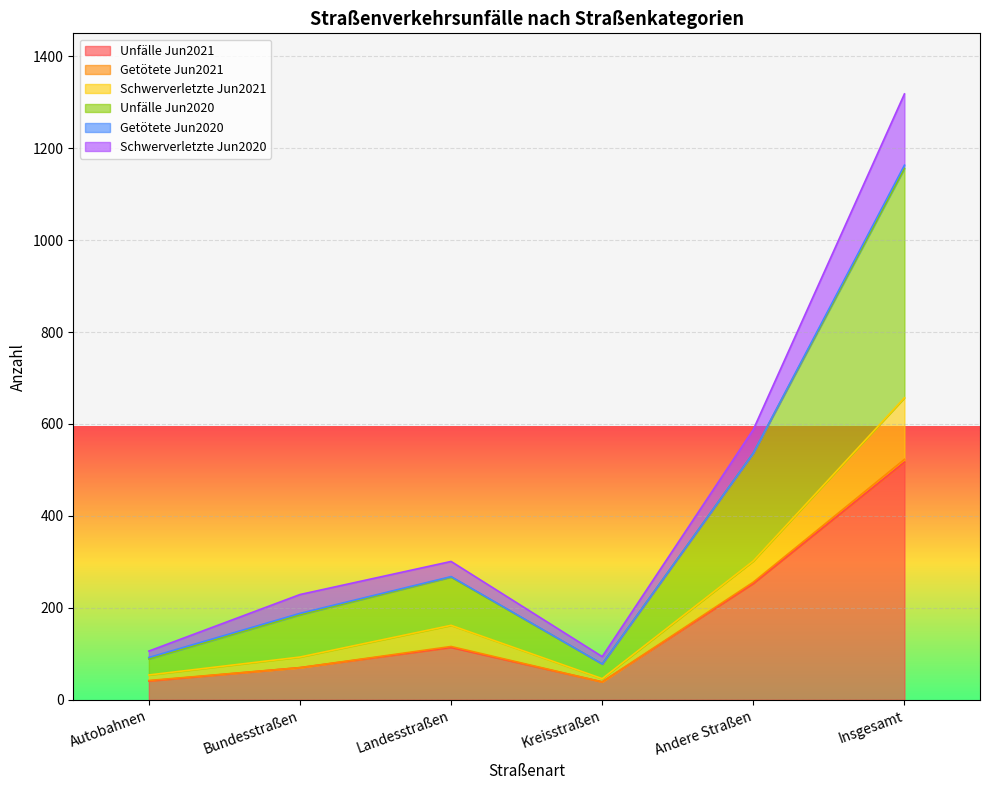

What position from the left is Bundesstraßen?

2